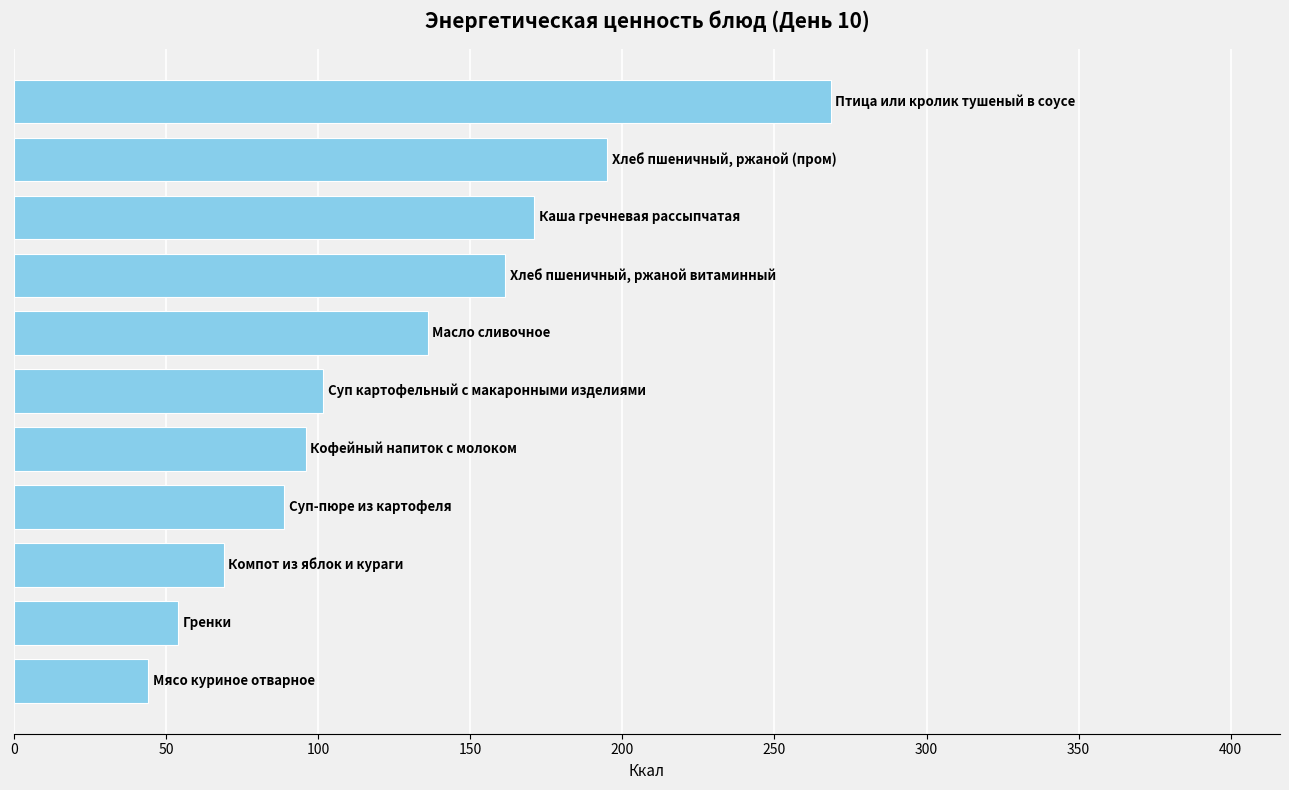

What is the maximum value shown in the chart?

268.5